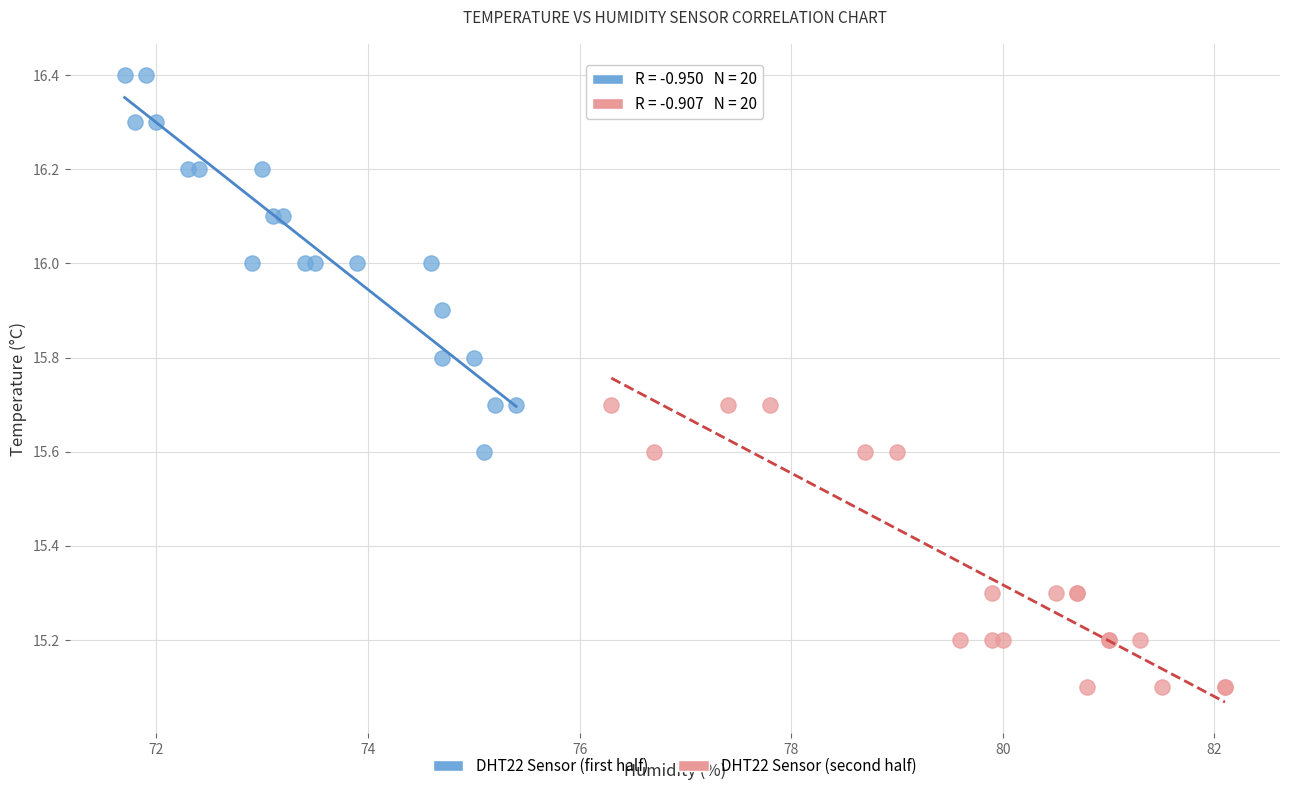

Which series contains the lowest Y value?

DHT22 Sensor (second half)